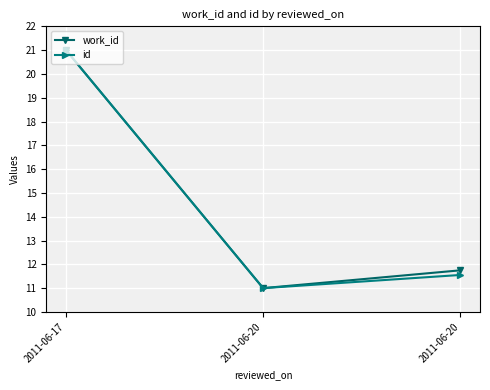

Does the chart have visible grid lines?

Yes